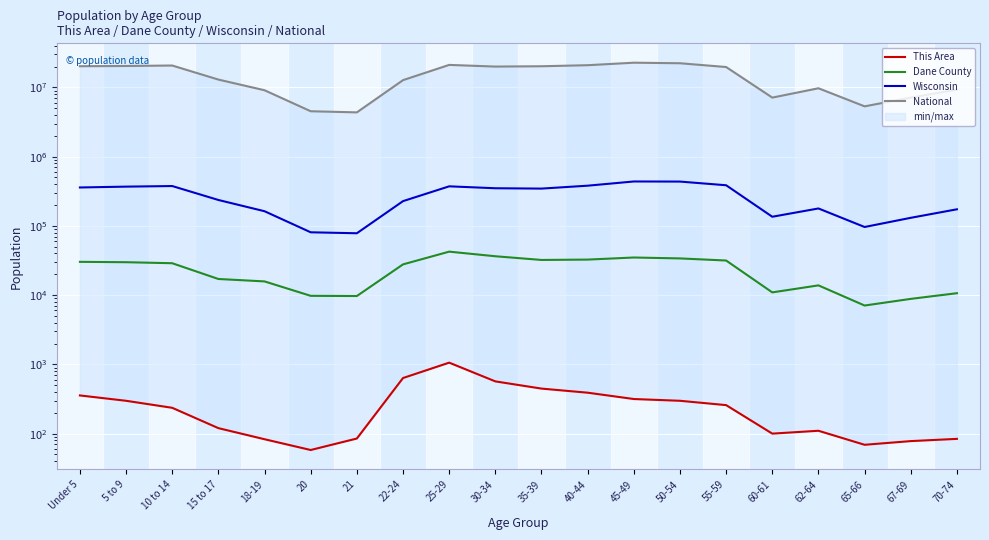

Rank the series by their maximum value, from highest to lowest.

National, Wisconsin, Dane County, This Area